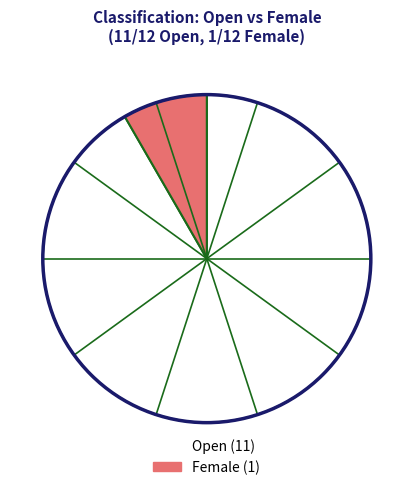

Count the number of slices in the pie.

2